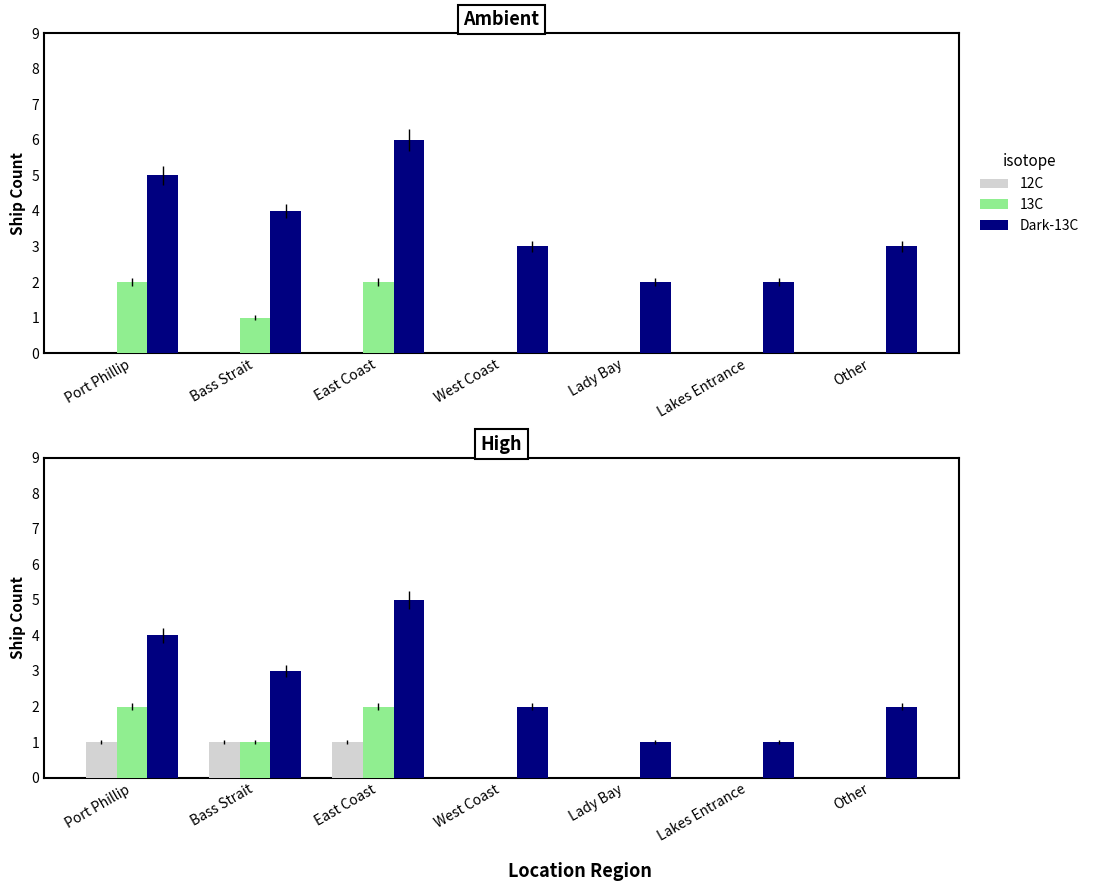

Between Bass Strait and Other, which series saw the biggest shift?

12C